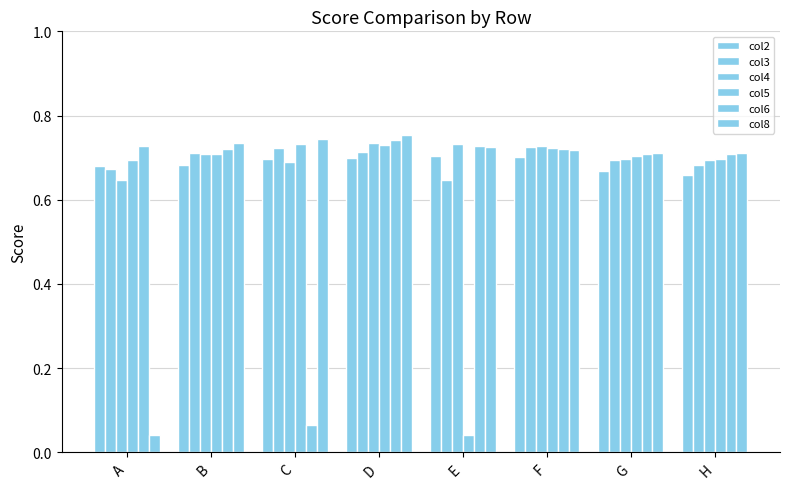

What is the value of the col8 bar at the 7th from the left?

0.7